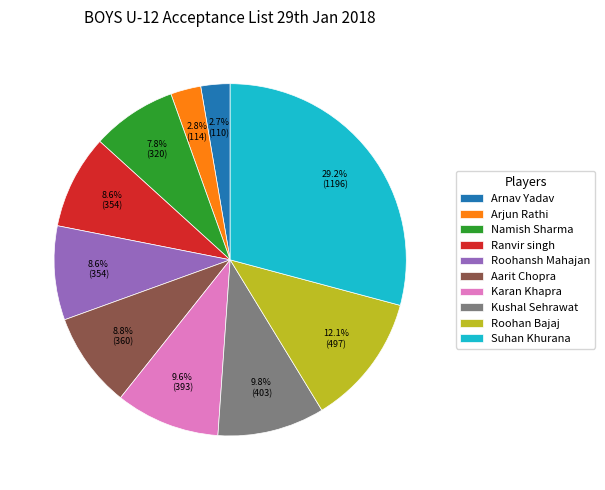

How many segments does this pie chart have?

10